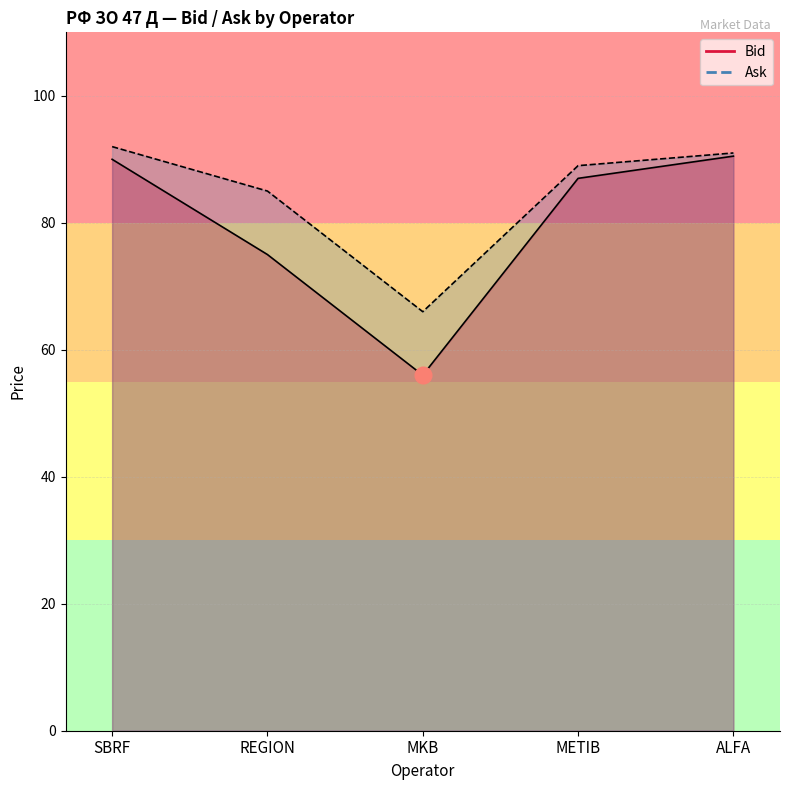

True or false: Bid and Ask cross at least once.

False